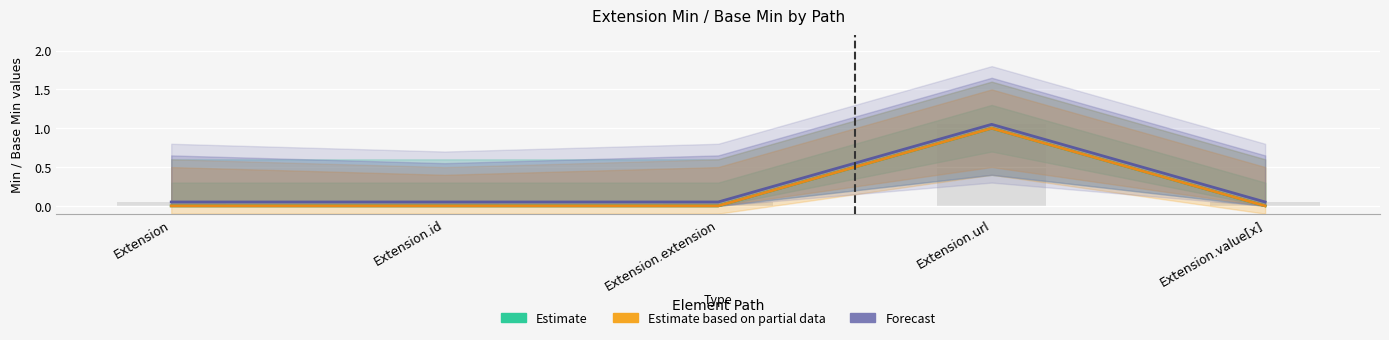

Are the bars grouped side by side (vs. stacked)?

Yes